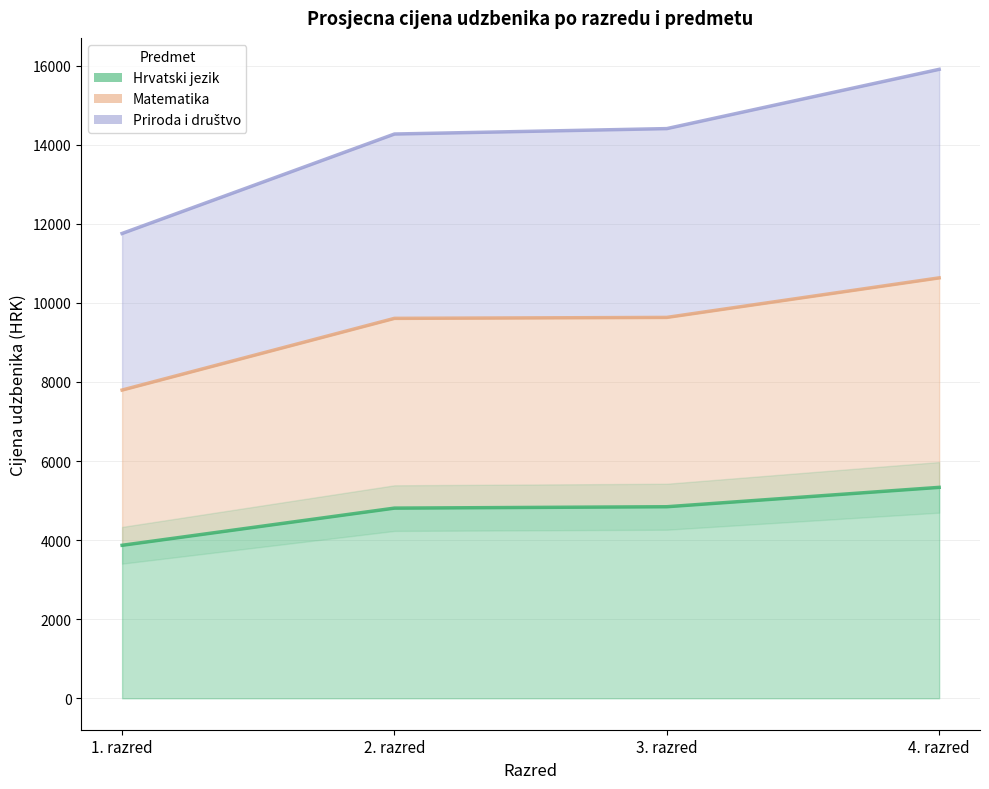

What is the difference between the Priroda i društvo values at 4. razred and 3. razred?

1499